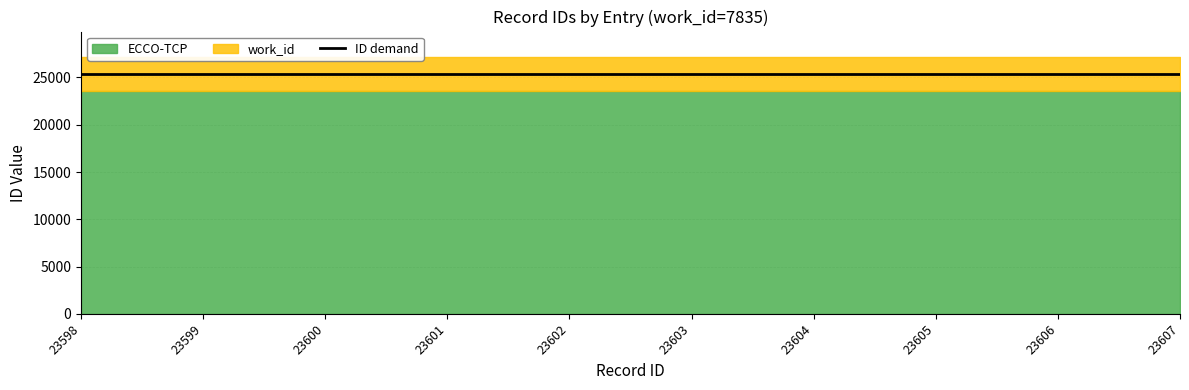

What is the value of the 8th point from the left?

25374.8